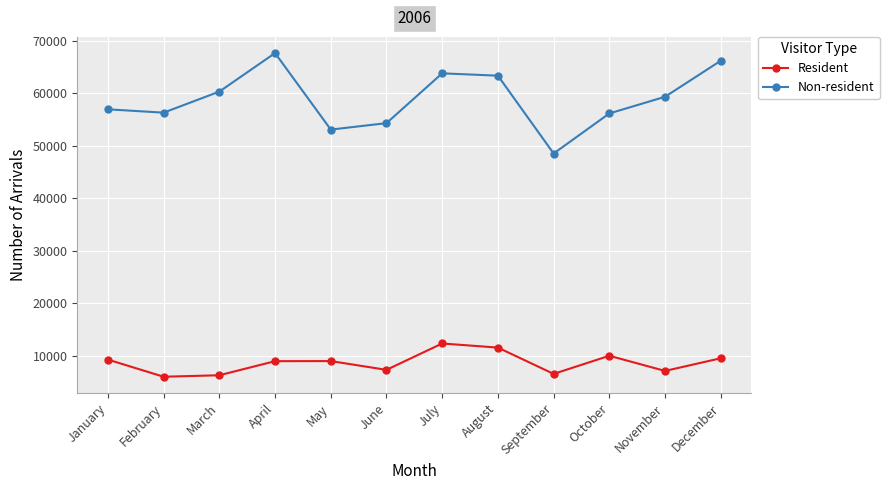

What value does the Non-resident series have at March, to the nearest 50?

60300